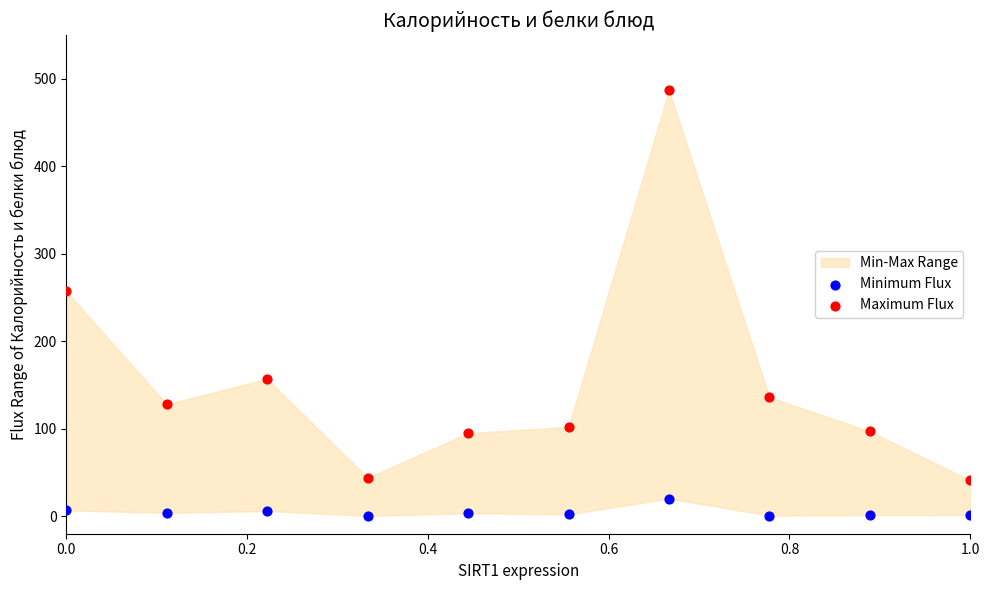

Which series reaches the maximum Y coordinate?

Maximum Flux